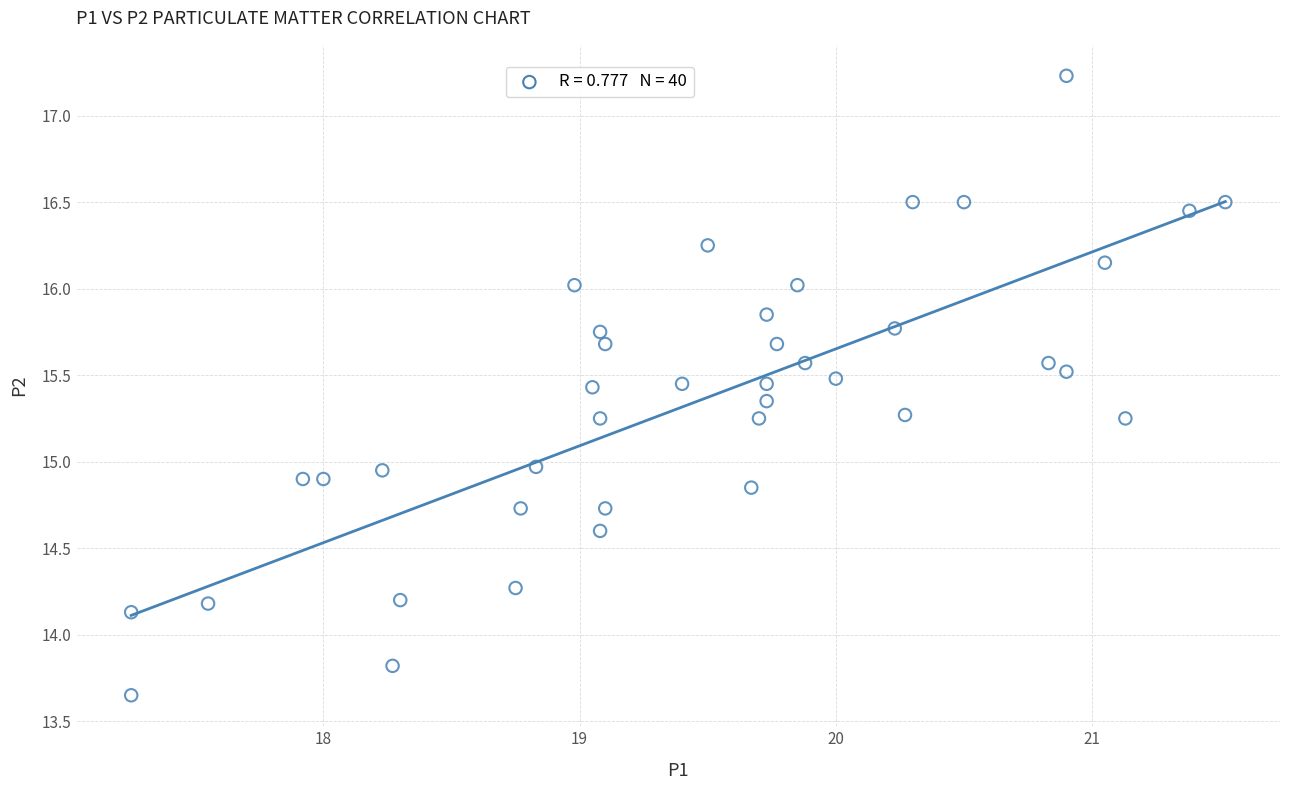

What is the range of X values (max minus min)?

4.3